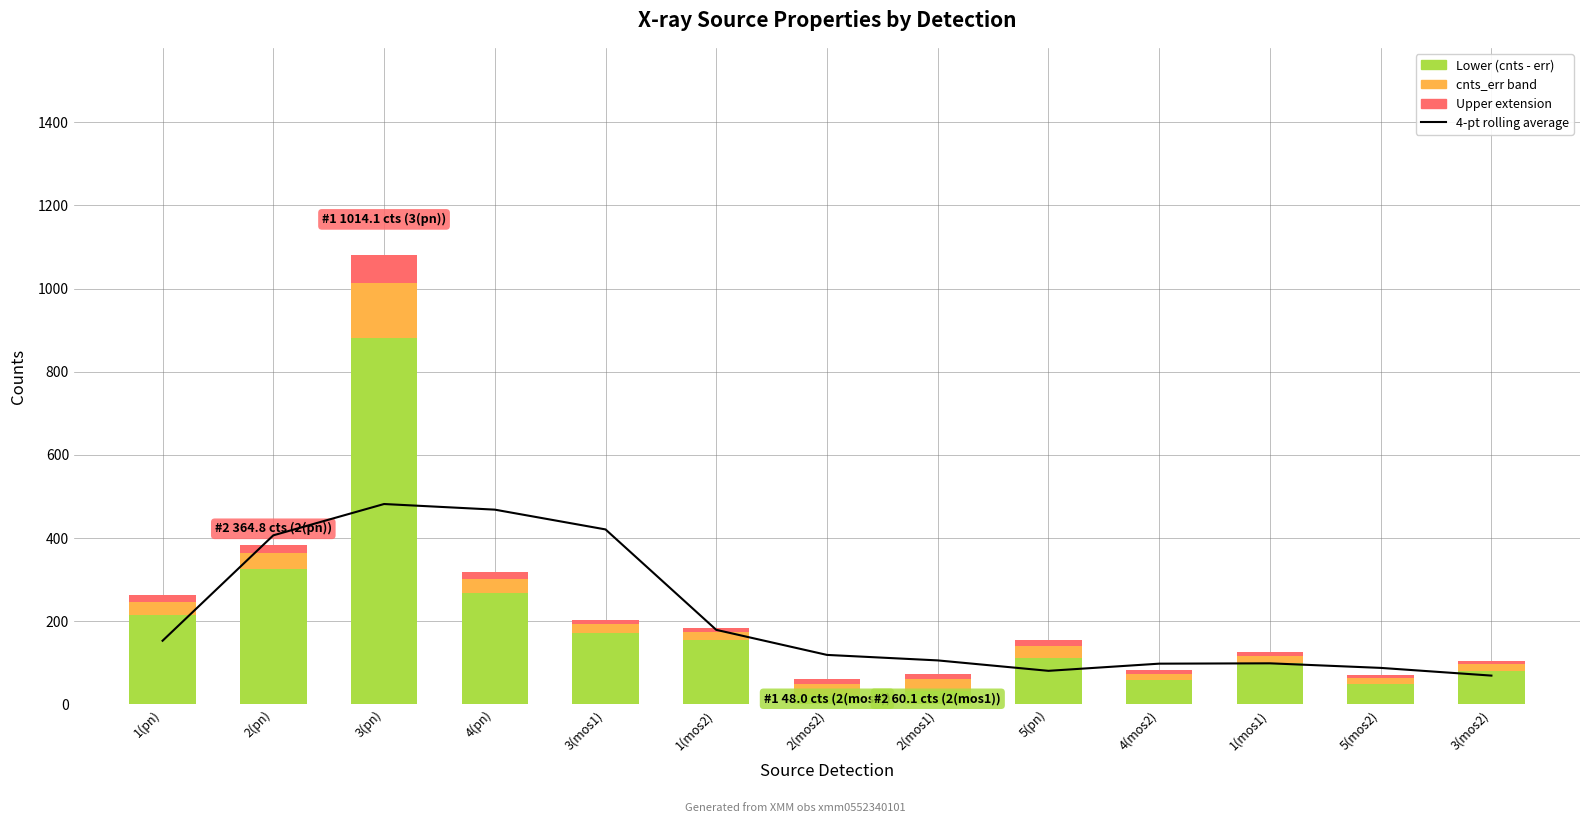

Which series has the widest spread of values?

cnts (lower band)